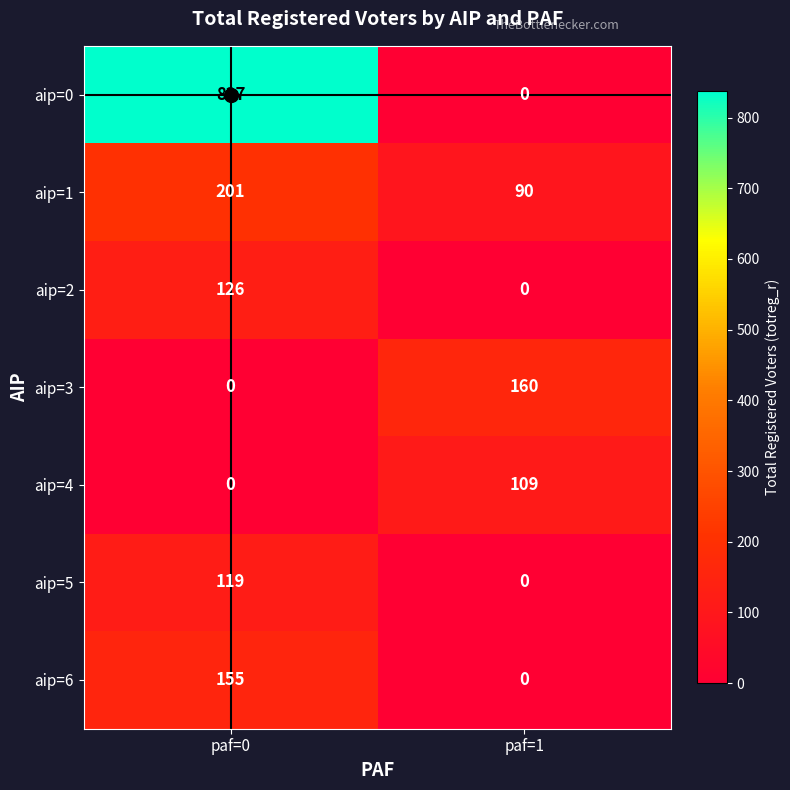

What is the sum of all aip=3 values?

160